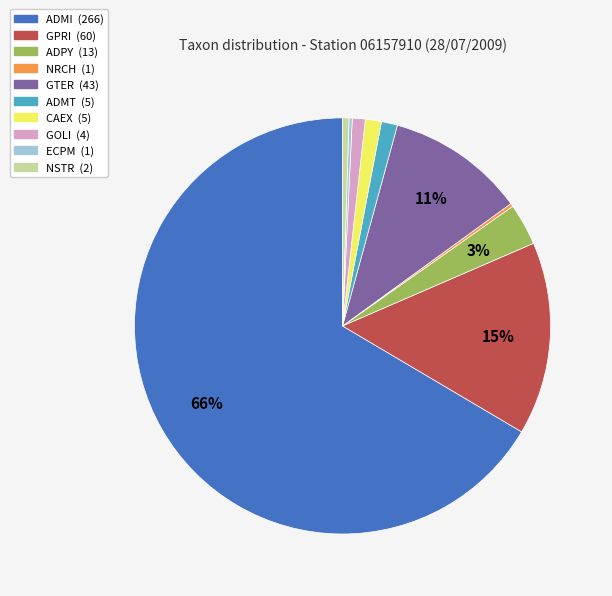

The ADMI slice represents 66% of the pie. True or false?

True